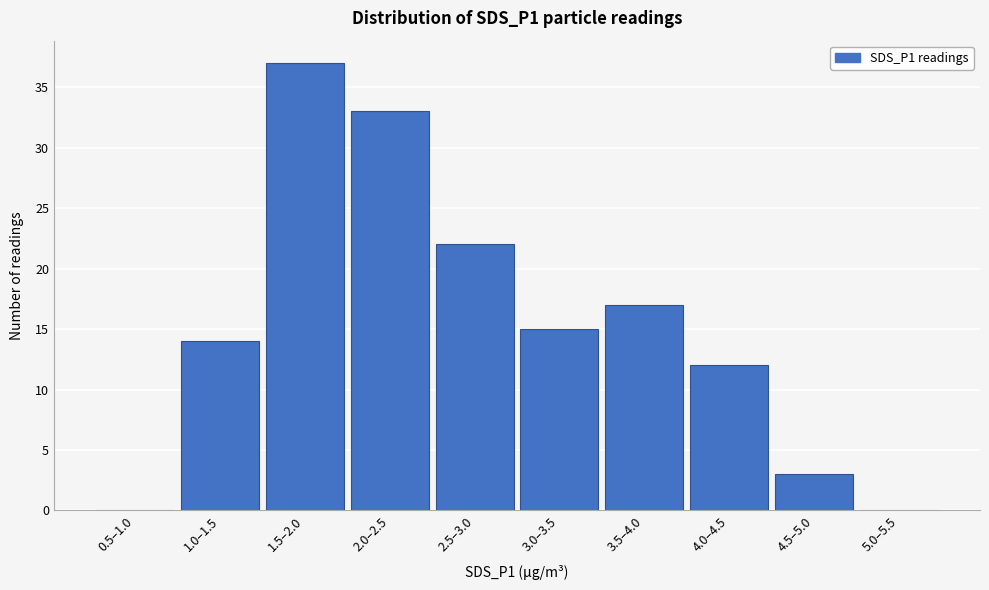

Reading right to left, what are all the values shown in this chart?

5.0–5.5=0	4.5–5.0=3	4.0–4.5=12	3.5–4.0=17	3.0–3.5=15	2.5–3.0=22	2.0–2.5=33	1.5–2.0=37	1.0–1.5=14	0.5–1.0=0